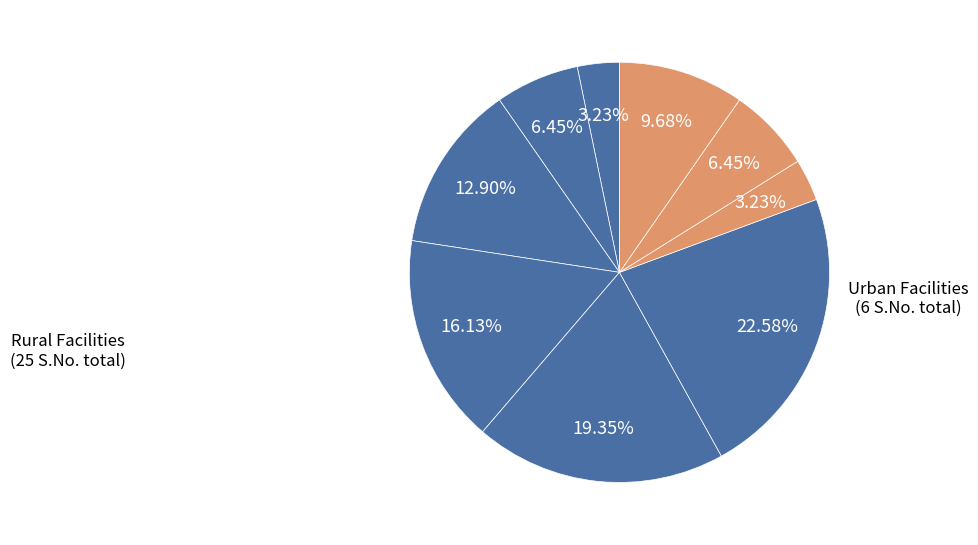

How many segments does this pie chart have?

9